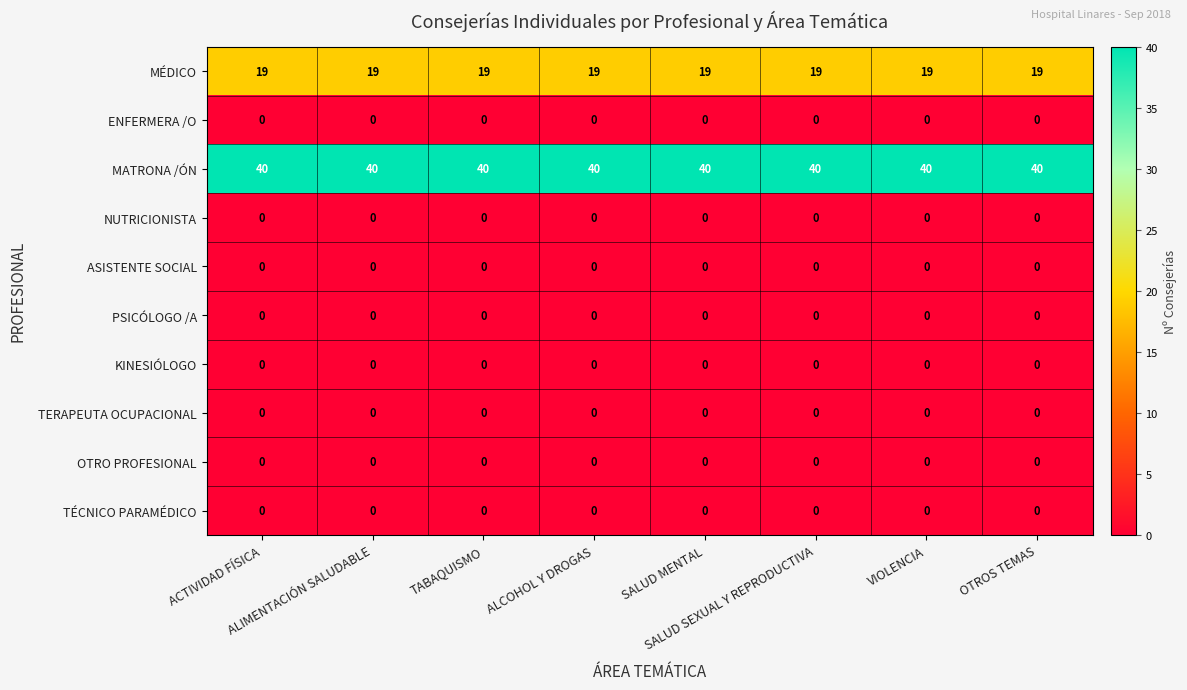

What is the maximum value shown in the chart?

40